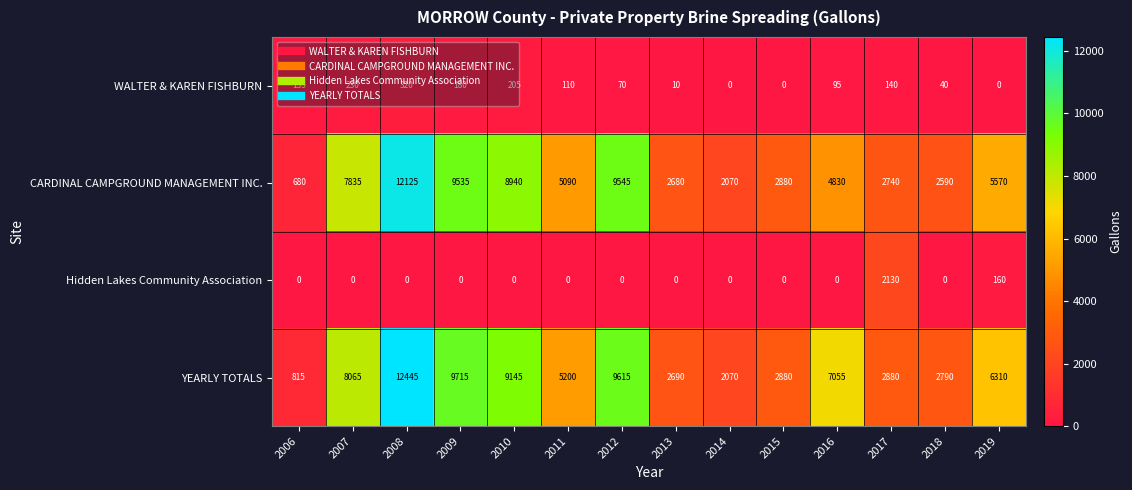

How many values in the WALTER & KAREN FISHBURN series are below 110?

7